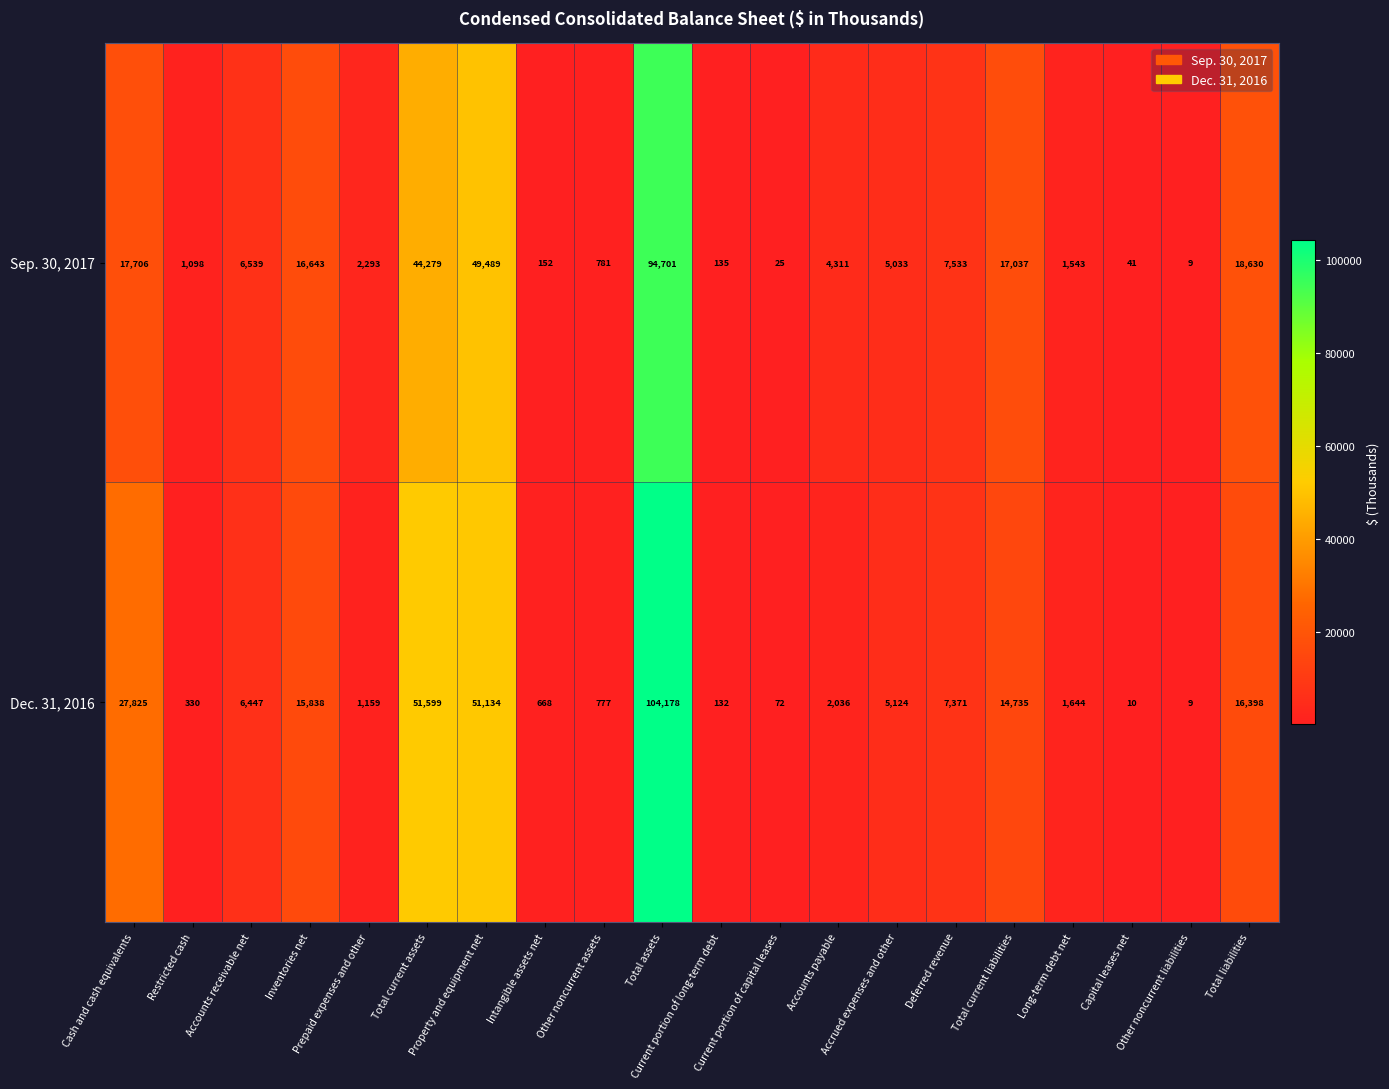

Count the number of categories in the chart.

20